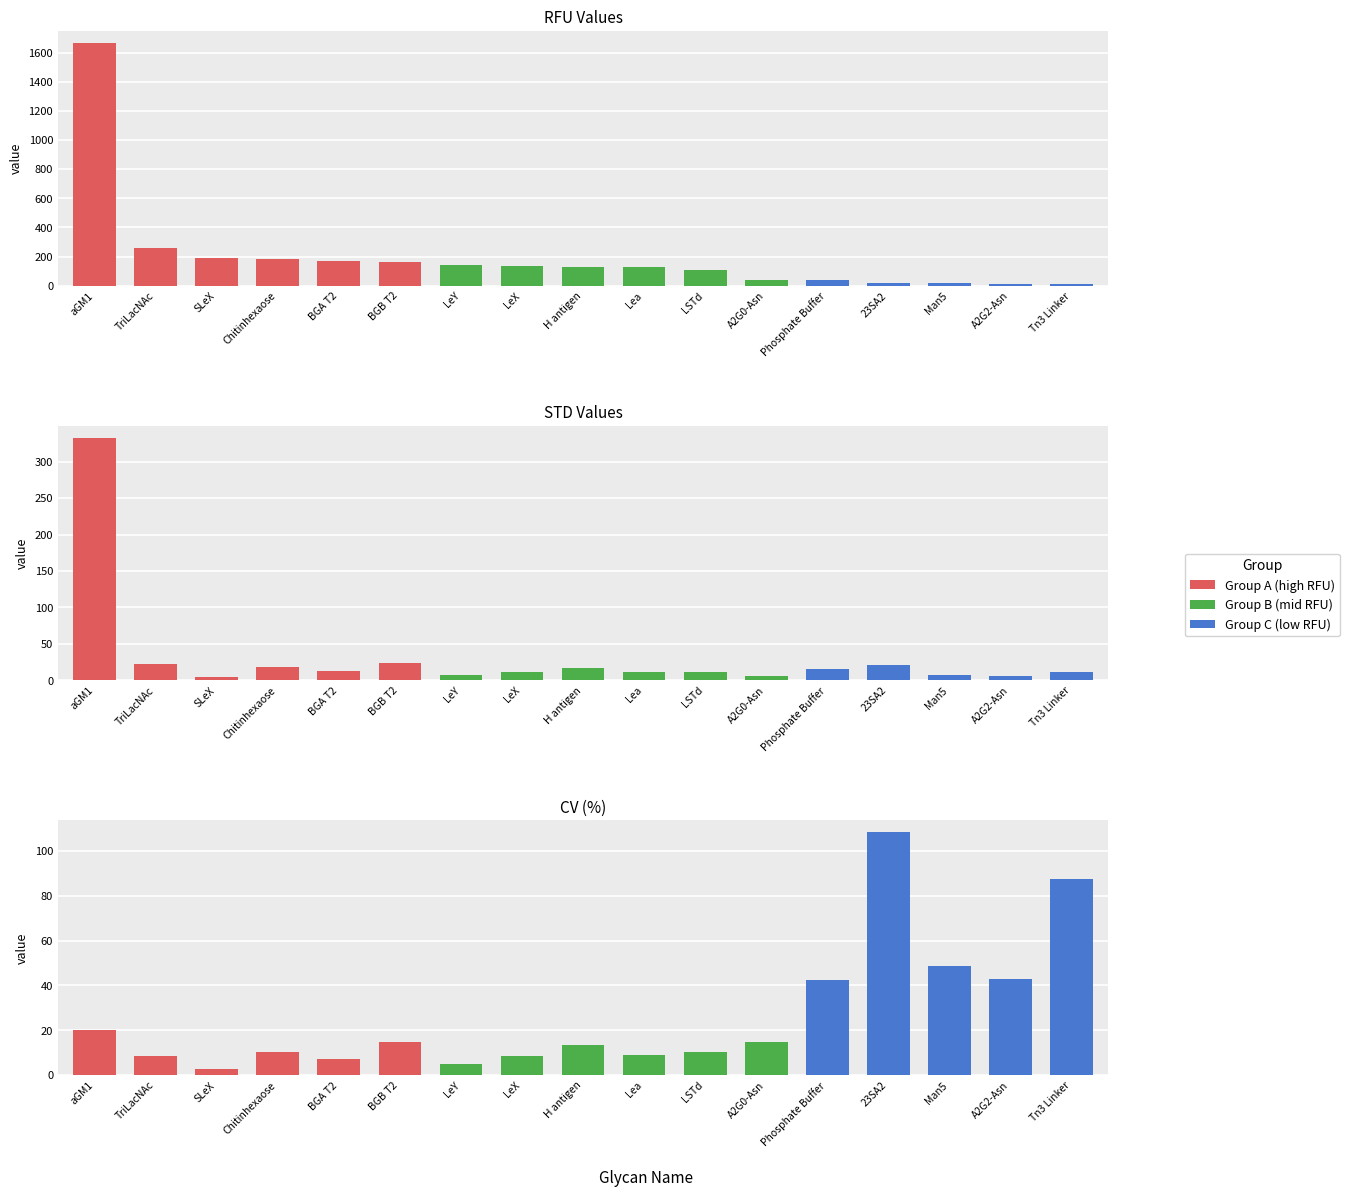

Count the number of categories in the chart.

17